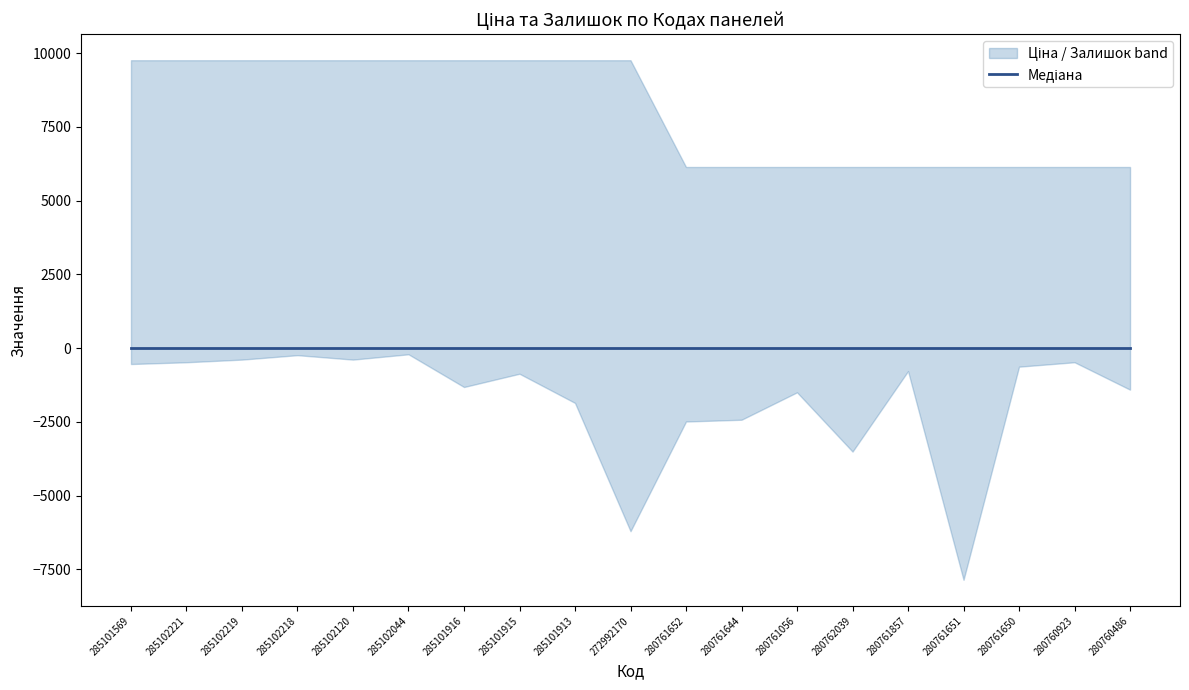

What position from the right is 272992170?

10